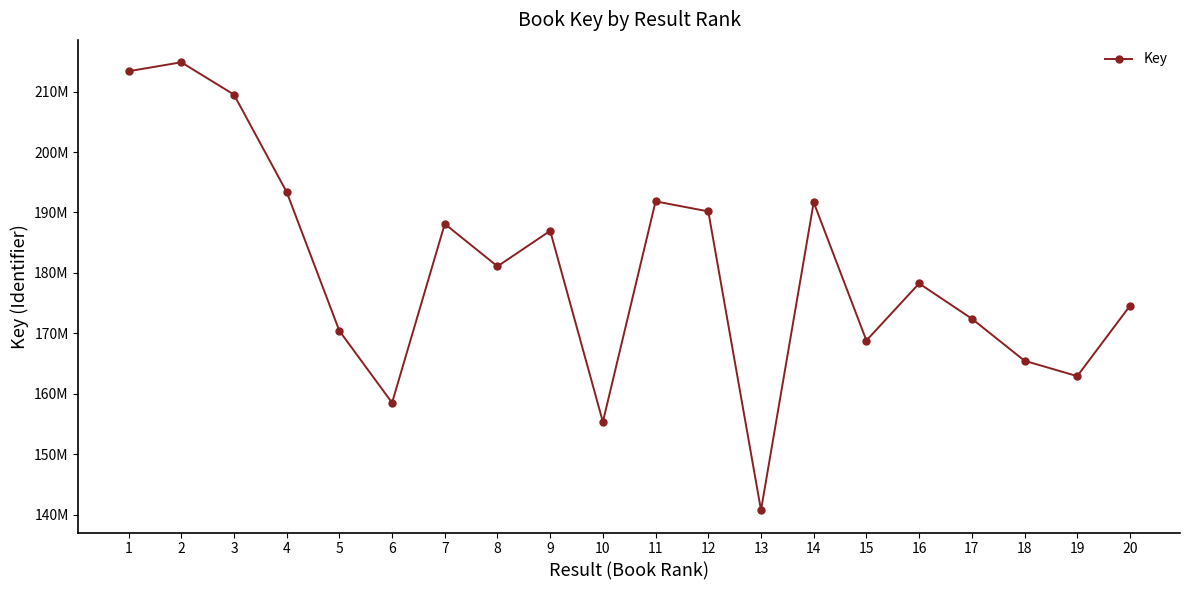

What is the difference between the maximum and minimum values?

74122043